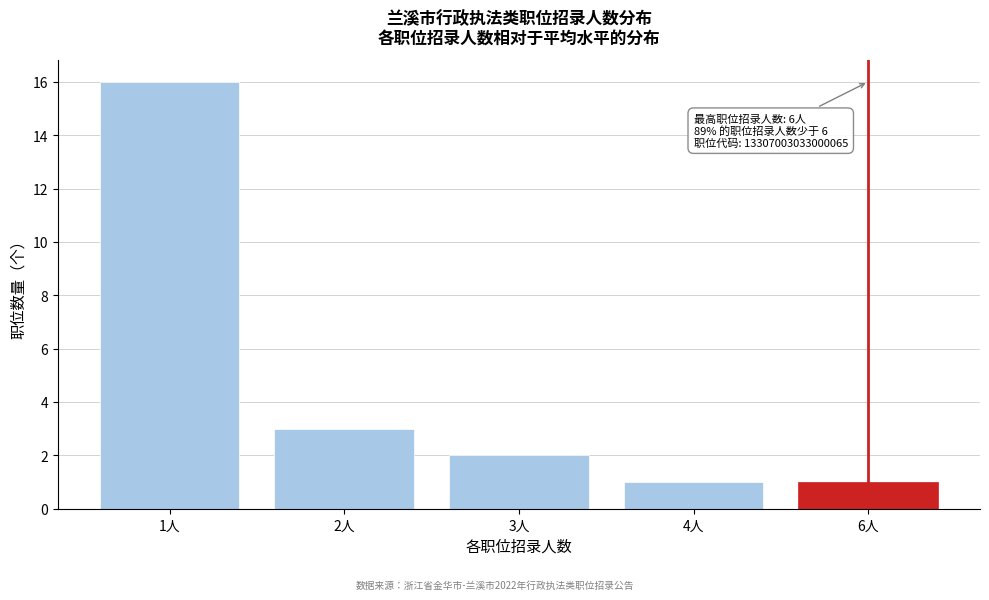

Reading left to right, extract all data points from this chart.

1人=16	2人=3	3人=2	4人=1	6人=1